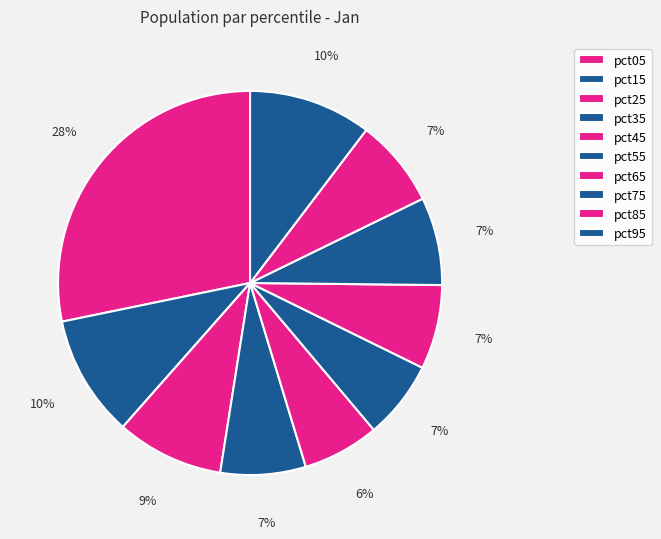

How many slices are in this pie chart?

10